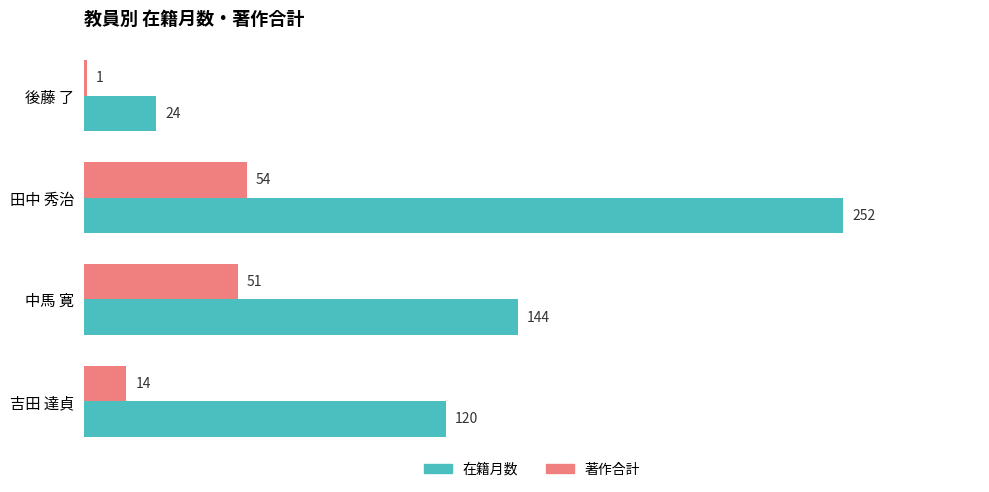

The 著作合計 series shows 54 at 田中 秀治. True or false?

True